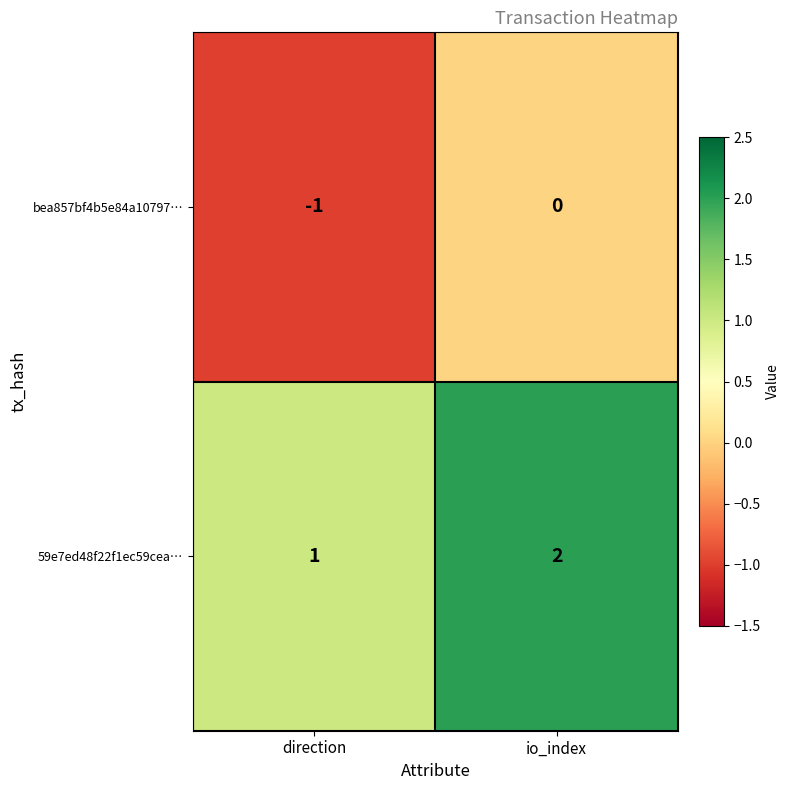

At which label is bea857bf4b5e84a10797… closest to 0?

io_index